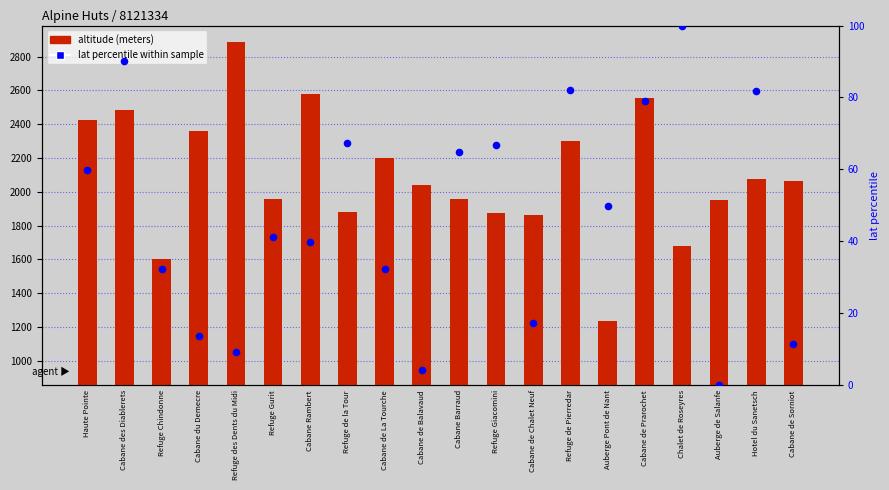

At how many categories does at least one series exceed 2631?

1